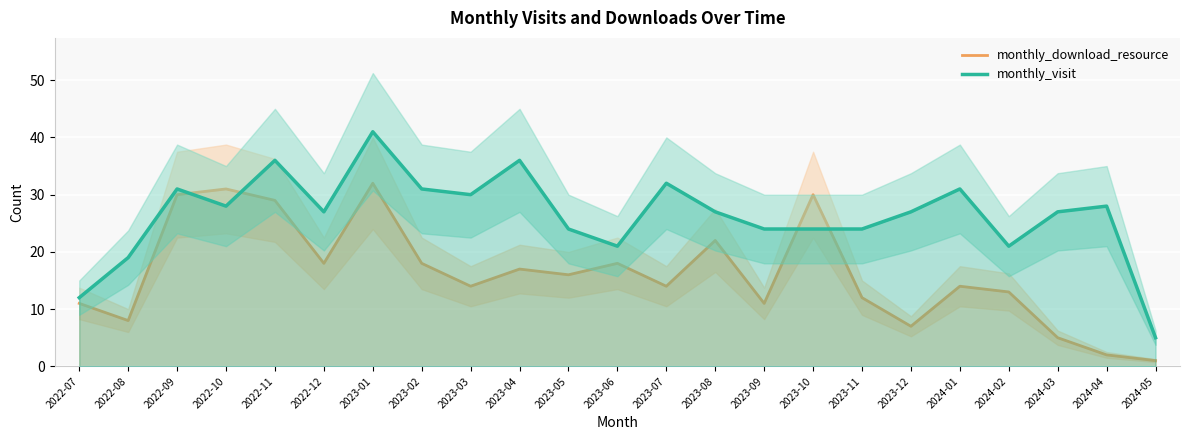

True or false: monthly_visit and monthly_download_resource cross at least once.

True